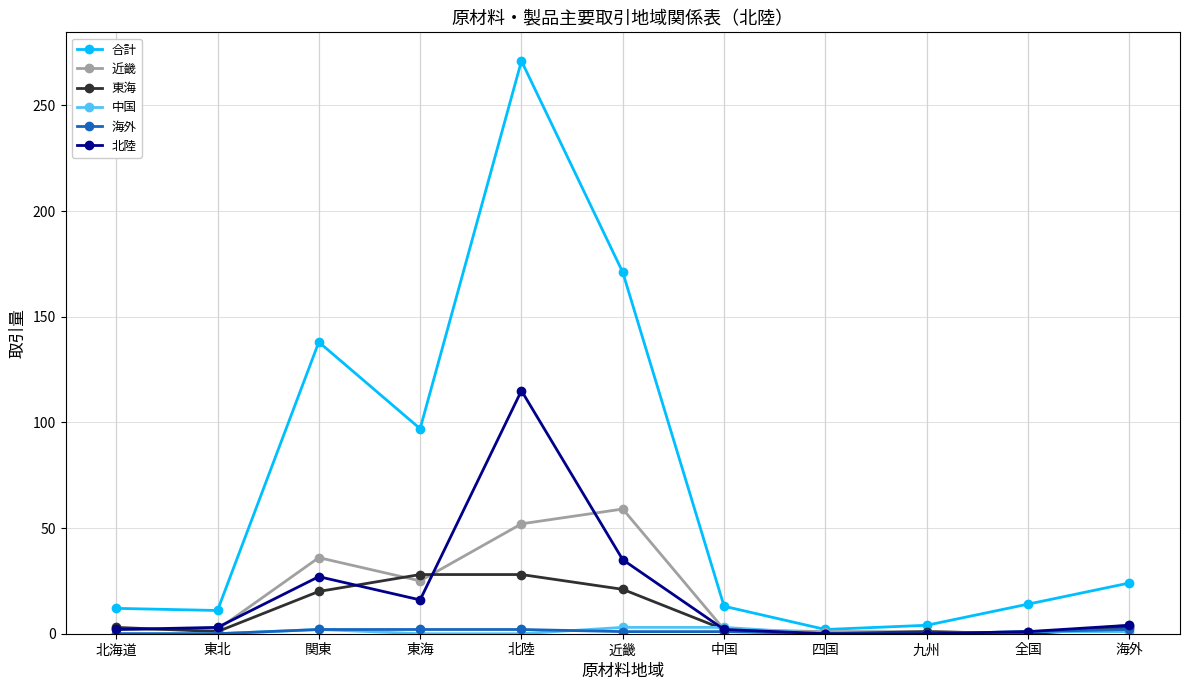

At which category is the sum across all series the highest?

北陸